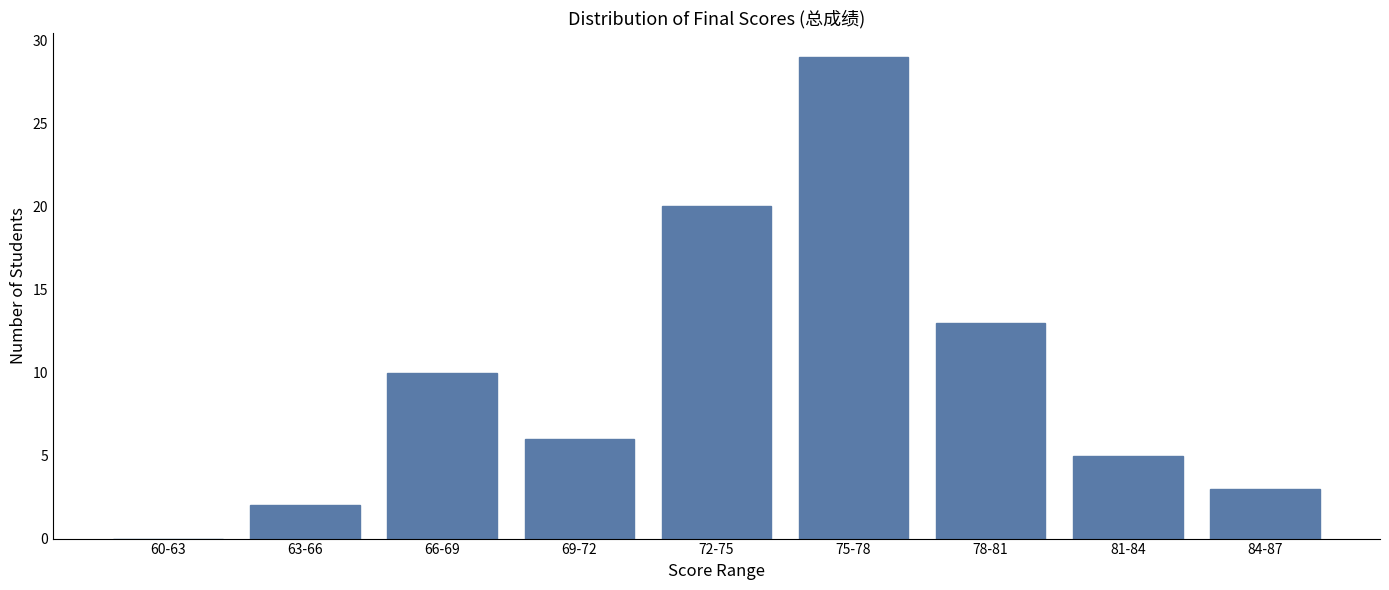

Reading right to left, list all the values displayed in this chart.

84-87=3	81-84=5	78-81=13	75-78=29	72-75=20	69-72=6	66-69=10	63-66=2	60-63=0